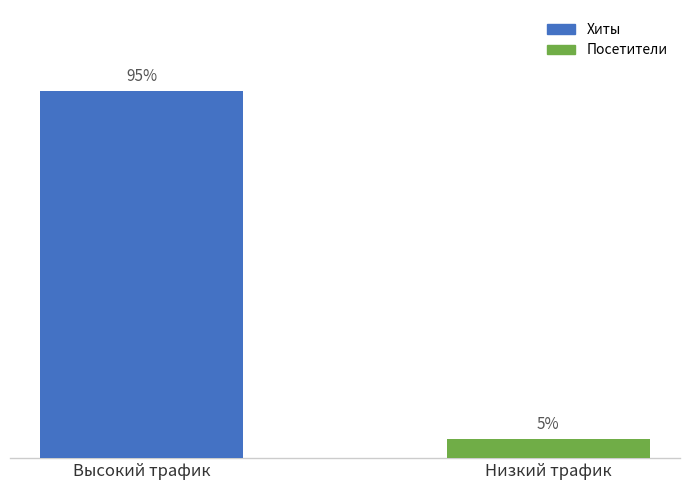

What is the label of the 1st bar from the left?

Высокий трафик